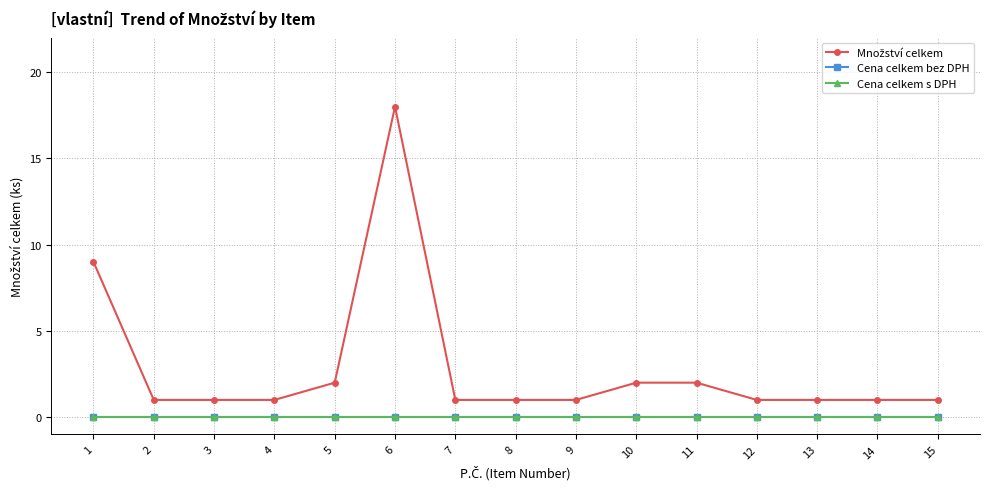

Does the chart have visible grid lines?

Yes